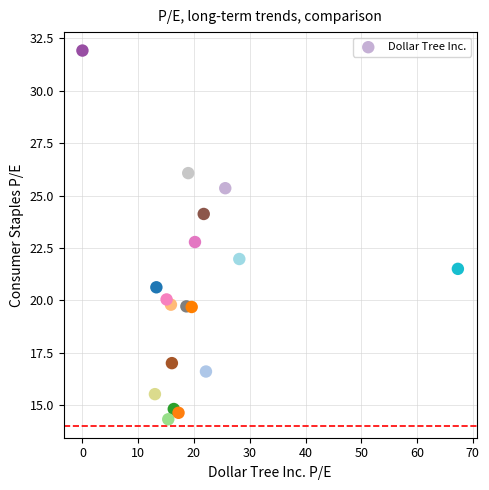

What Y value in the scatter plot is closest to 23?

22.8